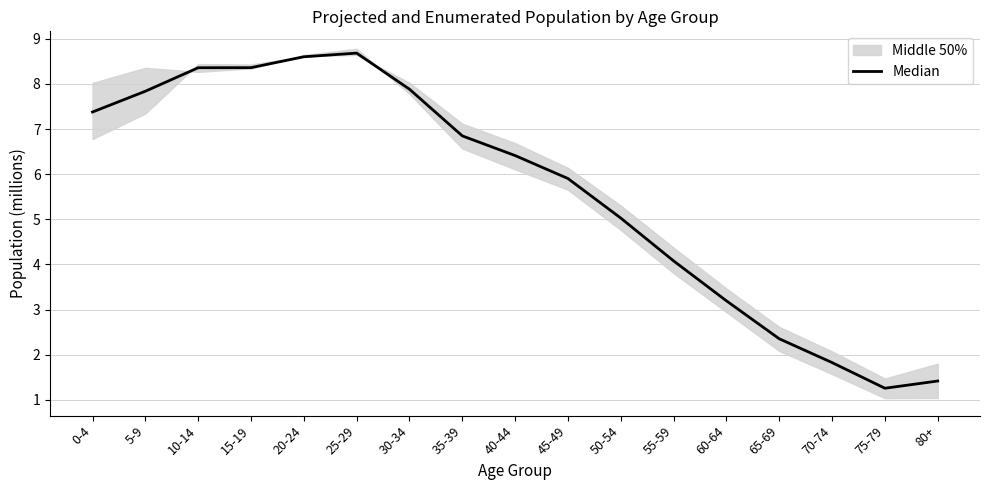

How many data points does each series have?

17